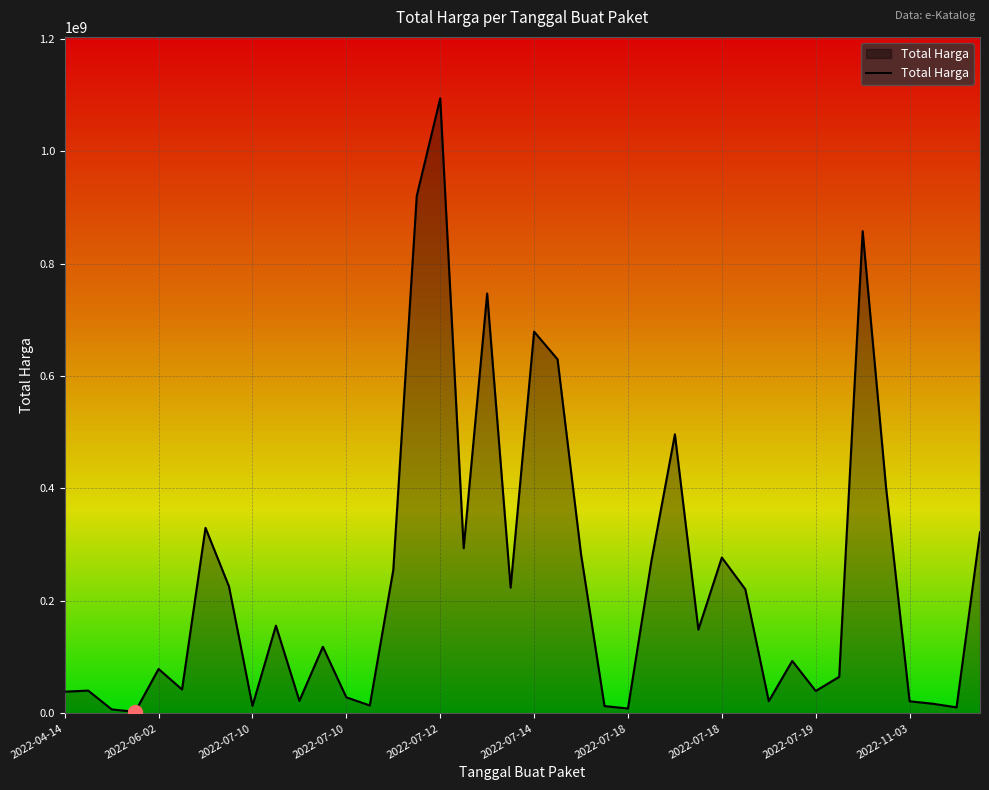

What is the greatest value displayed?

1093846000